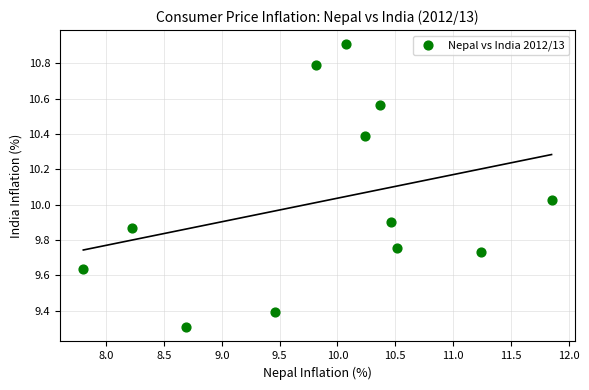

What is the range of Y values (max minus min)?

1.6